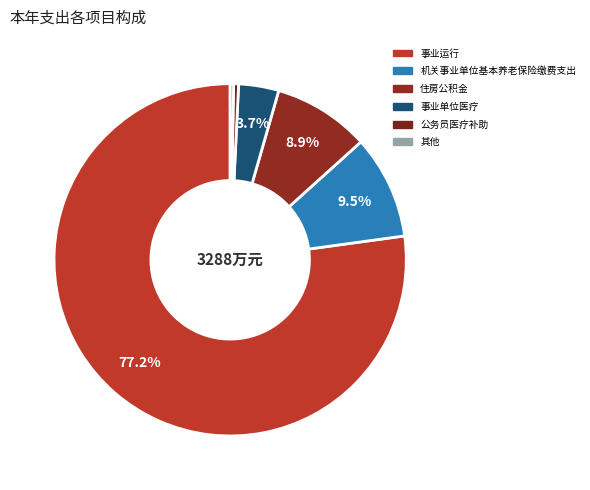

How many slices are in this pie chart?

6